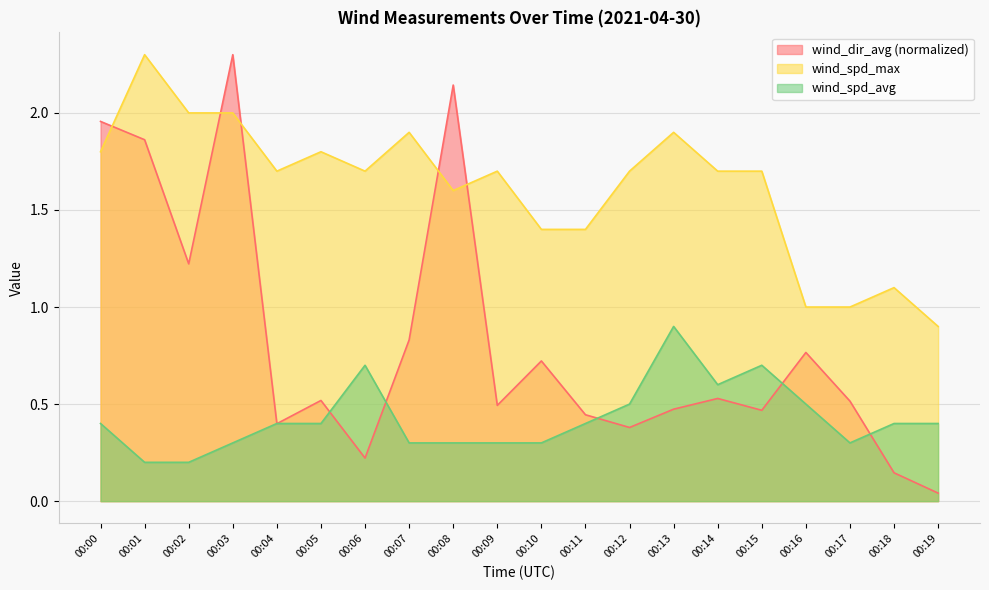

Rank the series at 00:15 from lowest to highest value.

wind_dir_avg (normalized), wind_spd_avg, wind_spd_max